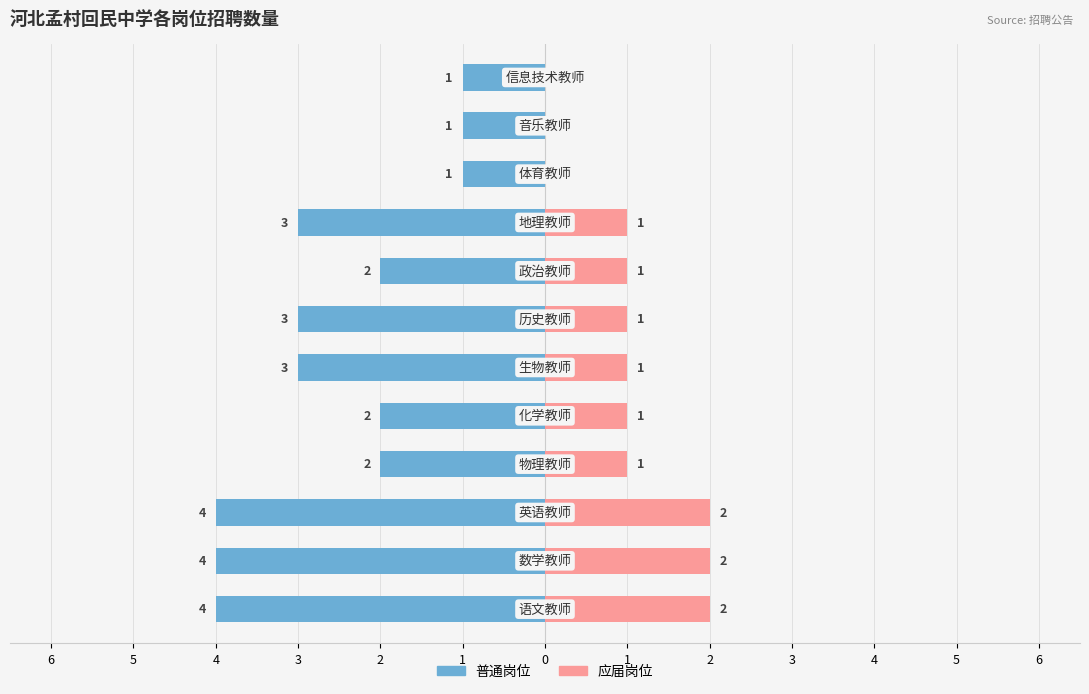

Is it true that 应届岗位 equals 3 at 6?

False